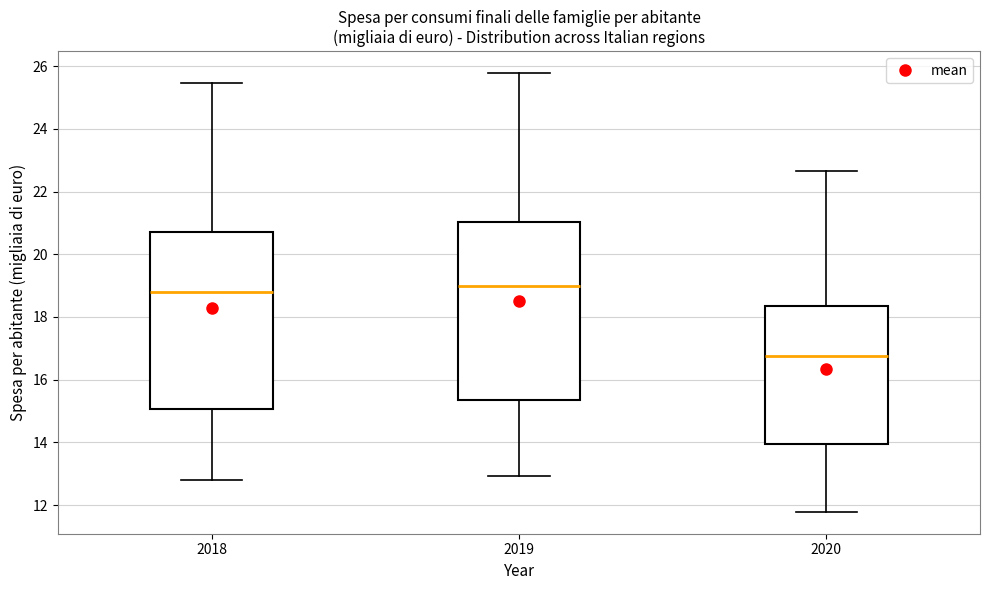

Reading left to right, read every box against the y-axis: the position of its median line, the range the box covers, and the ends of its whiskers. The values are not printed on the chart, so give them approximately, as read against the axis.

2018: median 18.8, box 15.0 to 20.8, whiskers 12.8 to 25.4
2019: median 19.0, box 15.4 to 21.0, whiskers 13.0 to 25.8
2020: median 16.8, box 14.0 to 18.4, whiskers 11.8 to 22.6